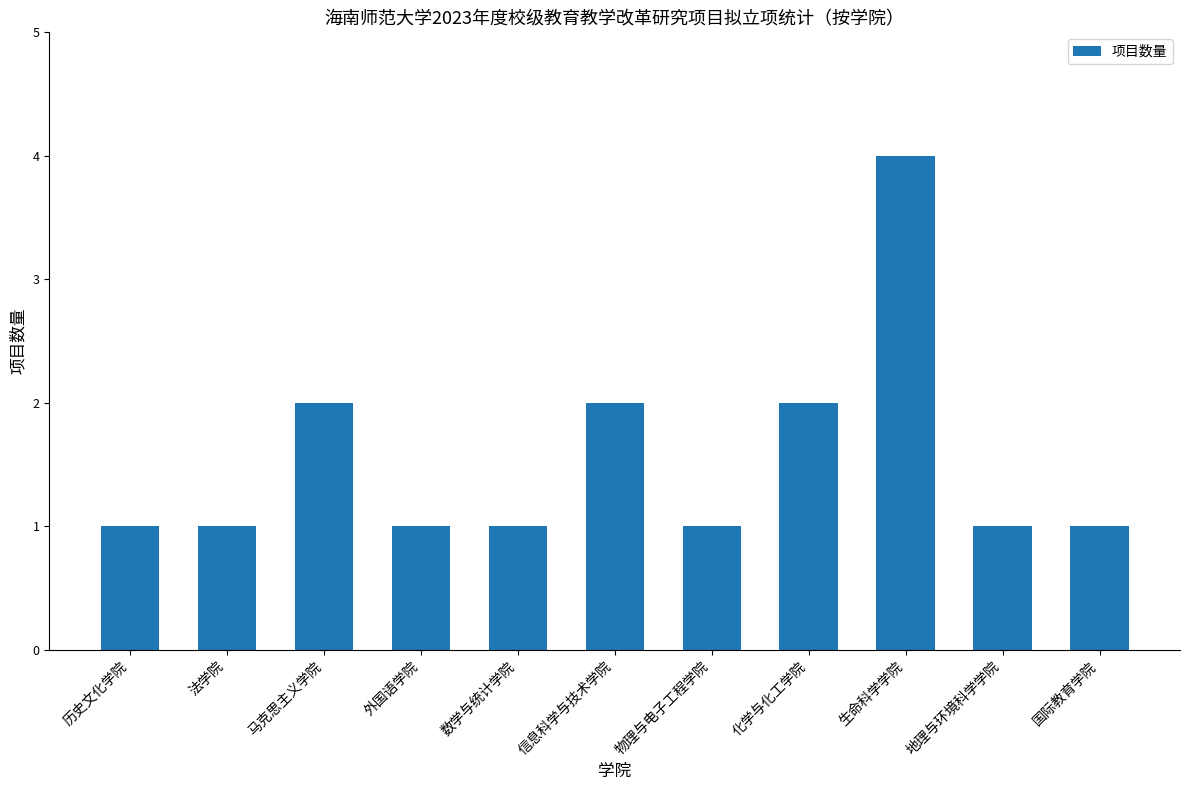

What is the difference between the second highest and minimum values?

1